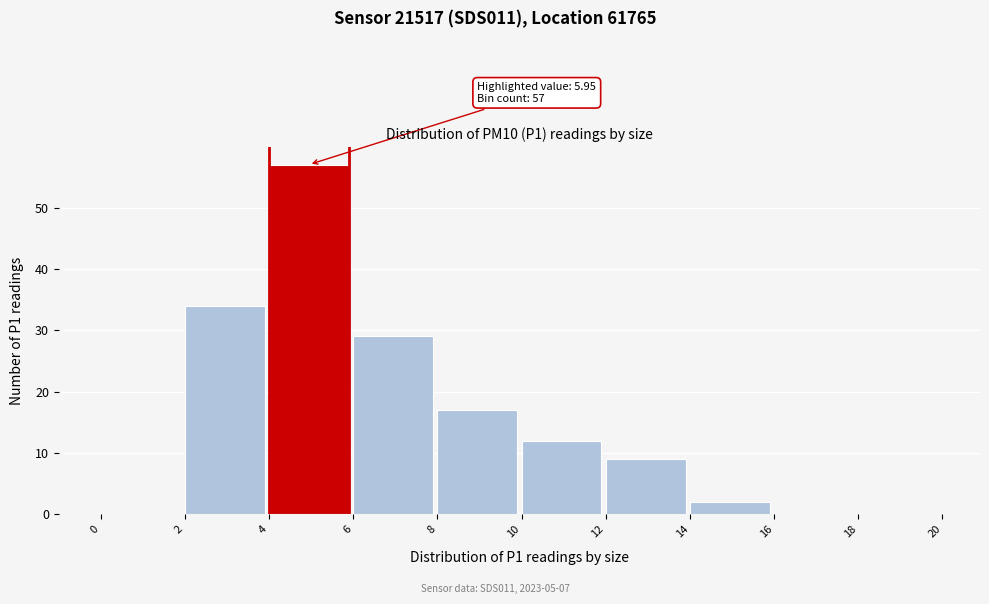

Over which range of the x-axis is the bar tallest?

4 to 6